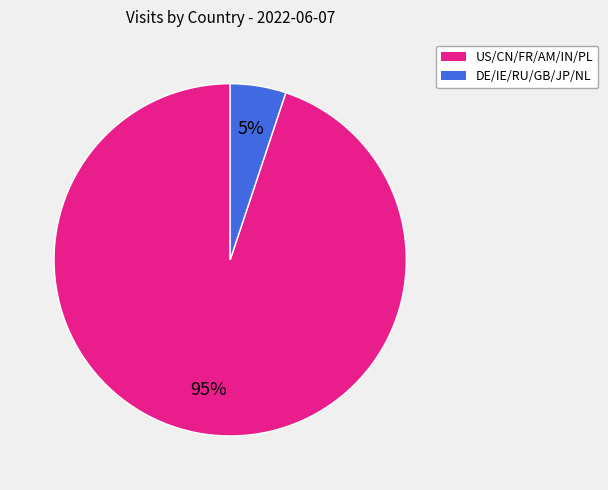

To the nearest percent, what is the average slice percentage?

50%